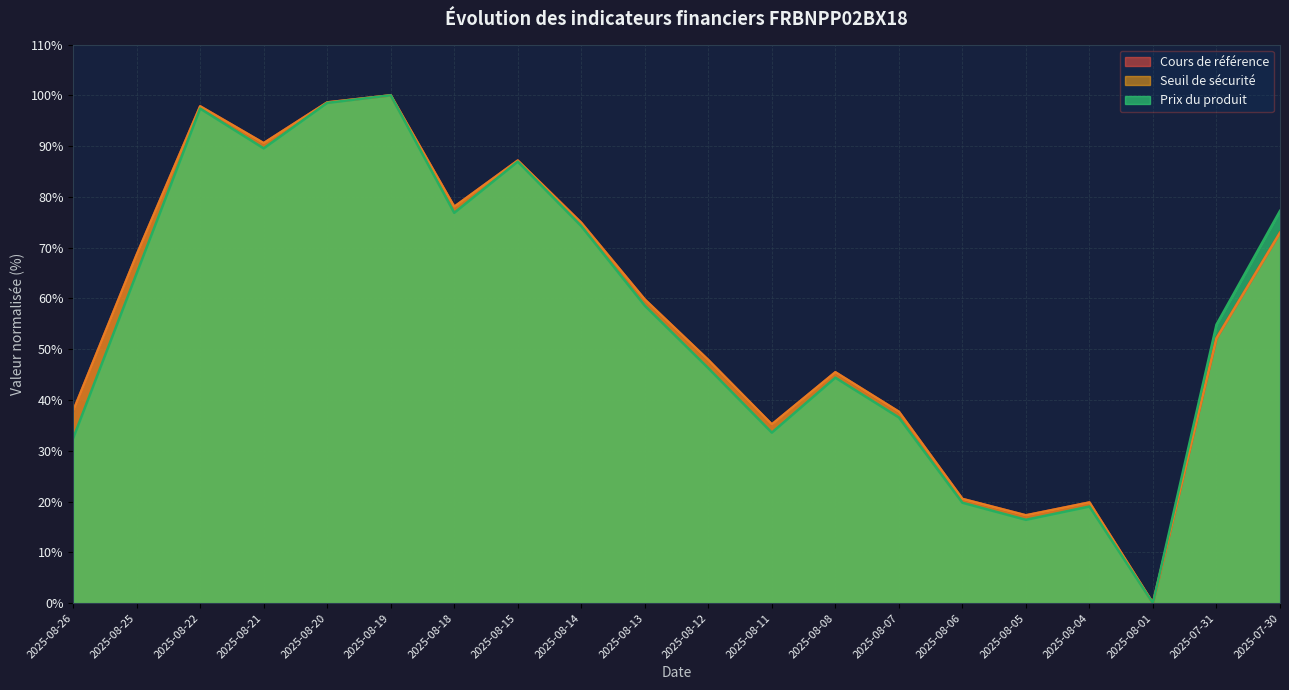

What is the value of the Cours de référence point at the 20th from the left?

72.9